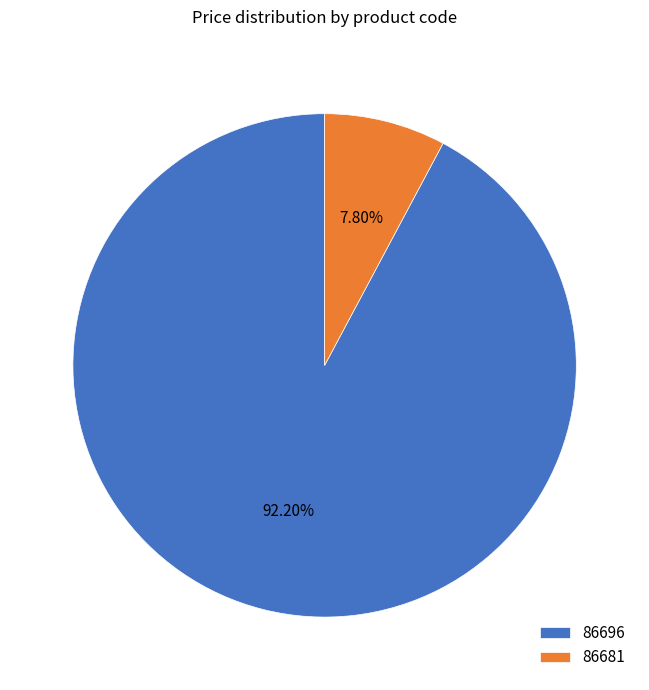

Which slice is the largest?

86696